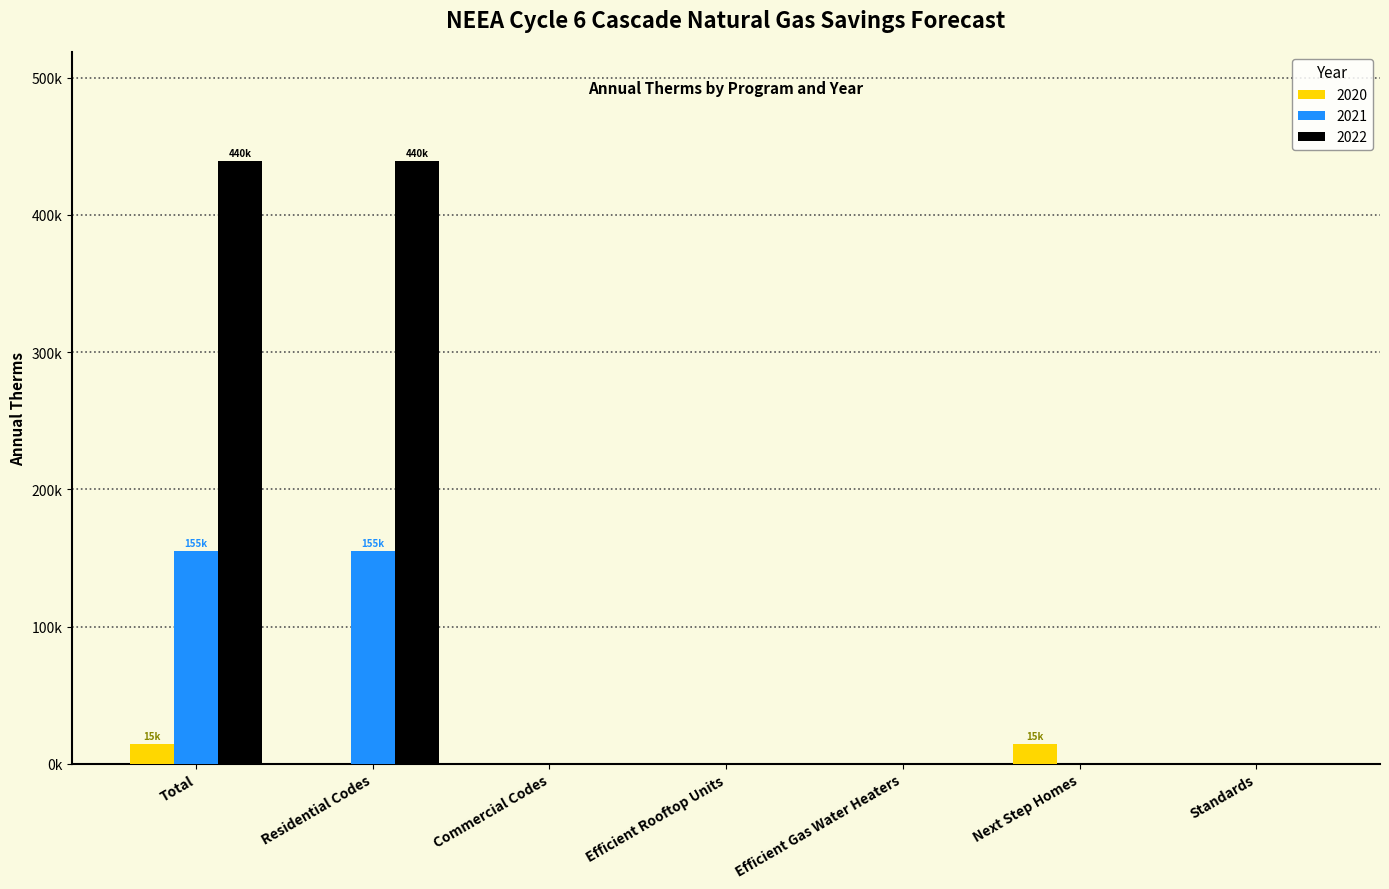

What is the difference between the highest and lowest values at Residential Codes?

439614.0